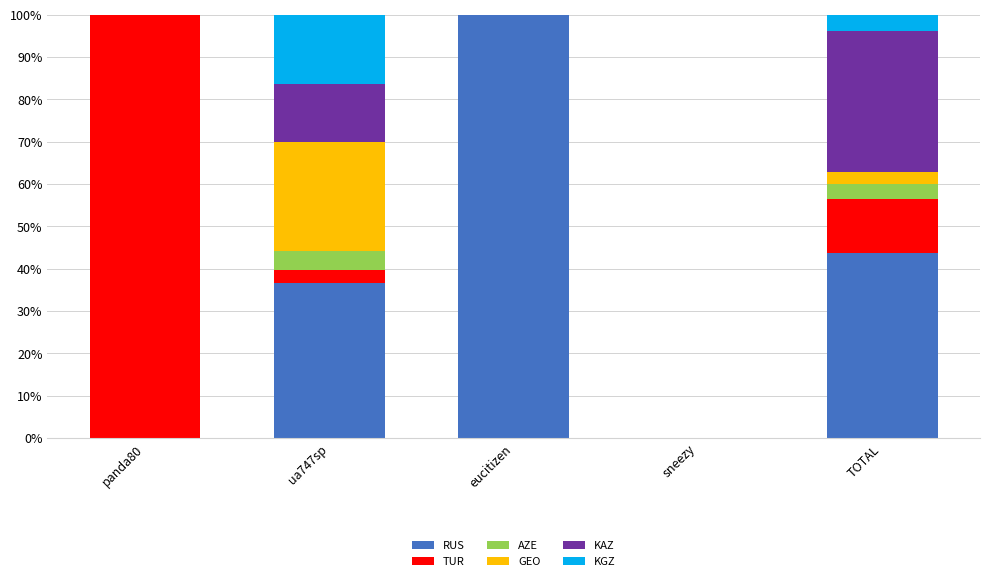

What is the total value across all series at TOTAL?

100.0